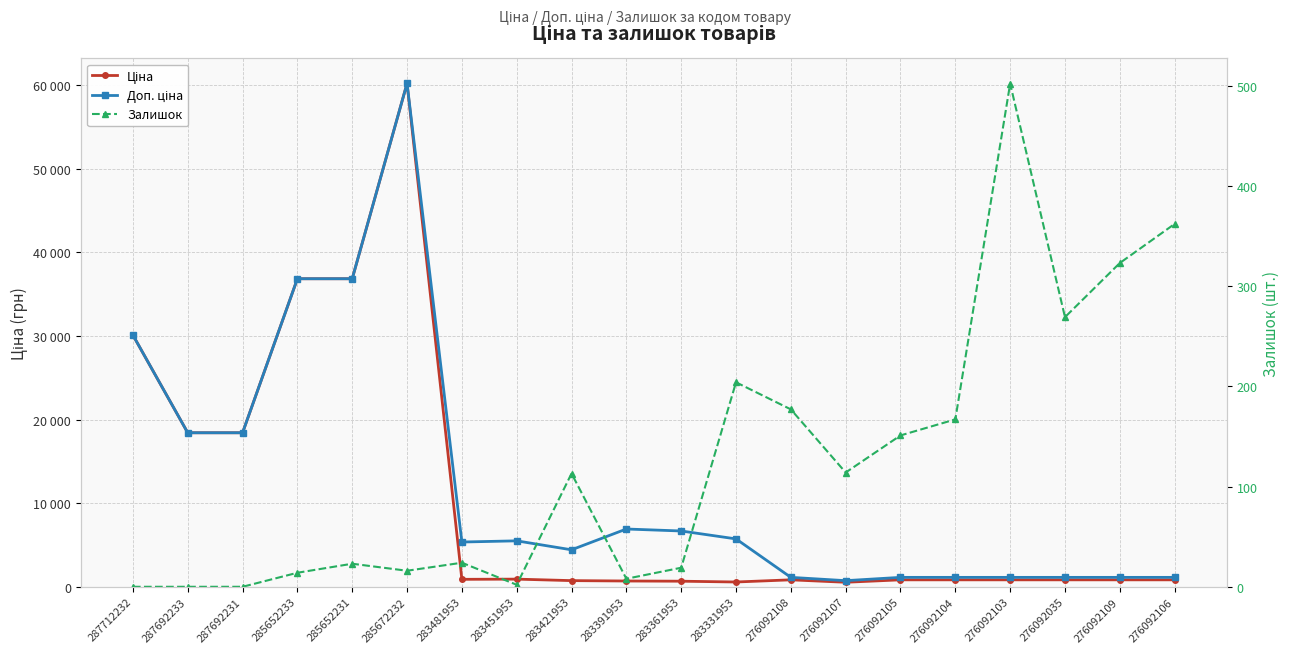

Which series has the largest range (max minus min)?

Ціна